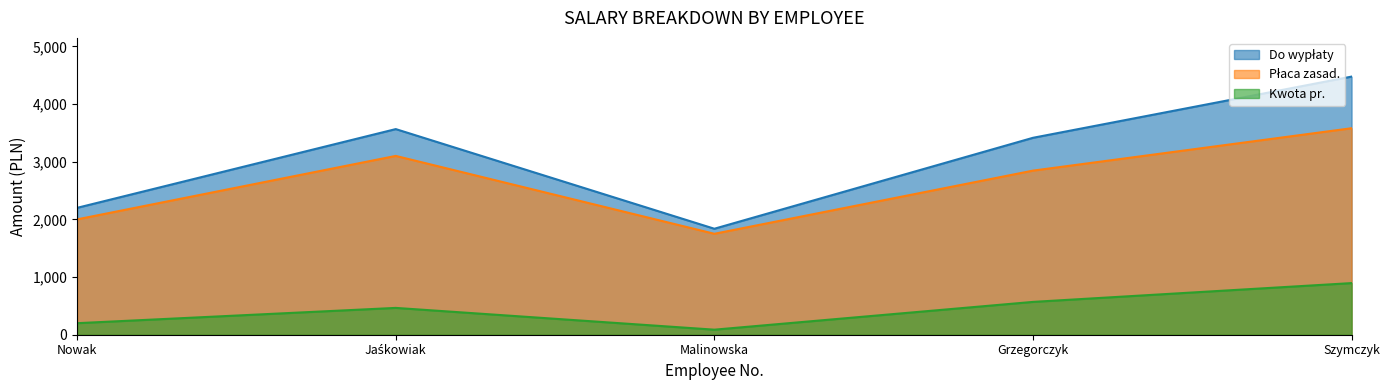

What is the total value across all series at Szymczyk?

8950.0